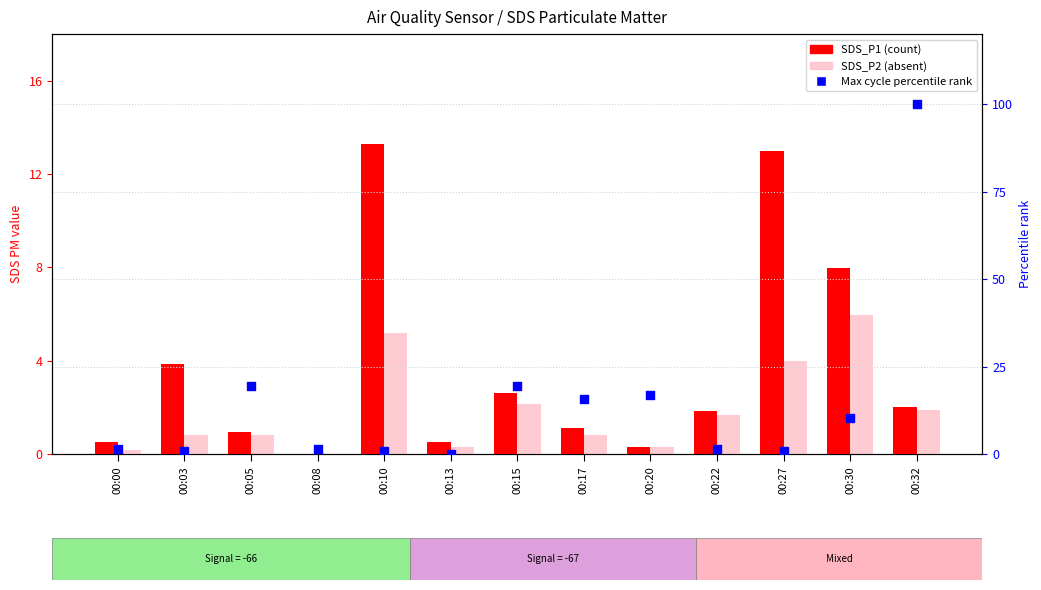

Which series reaches the maximum Y coordinate?

Max cycle rank